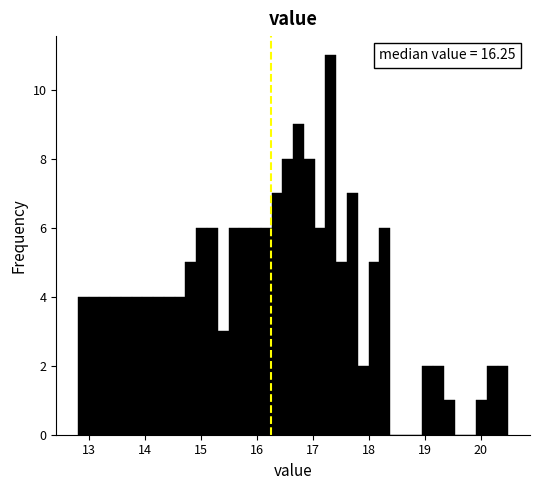

Around what value on the x-axis is the tallest bar? Give the approximate position of its centre, as read against the axis.

17.3